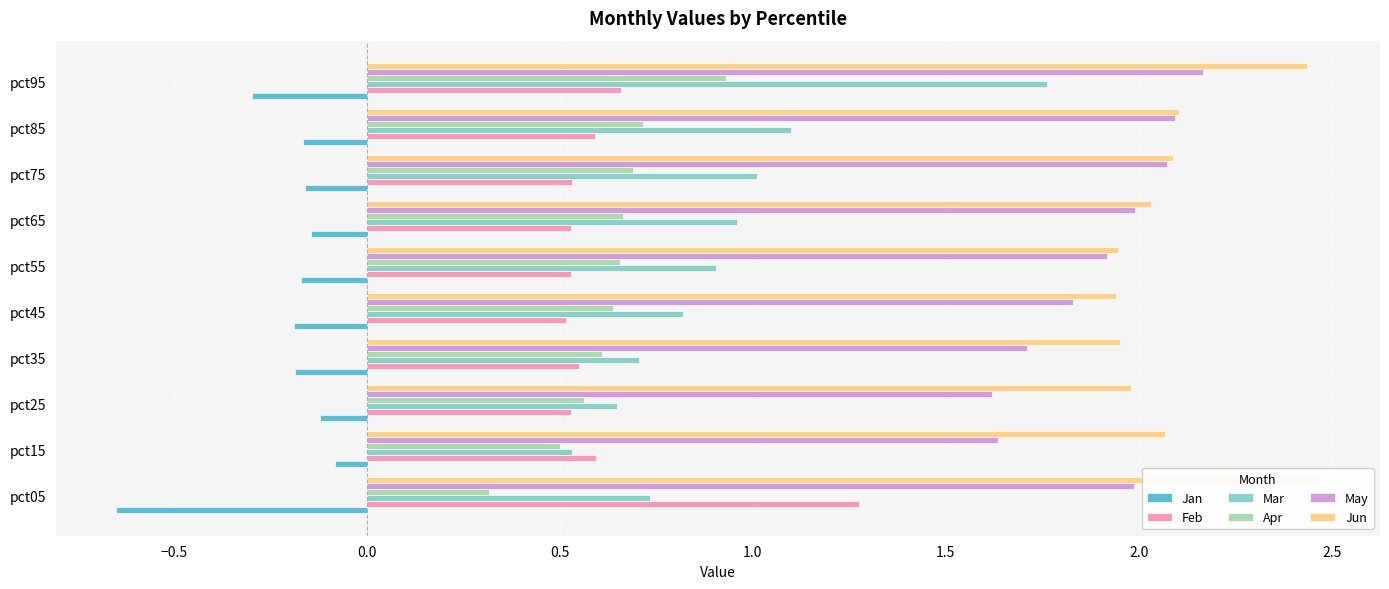

Which series has the largest range (max minus min)?

Mar